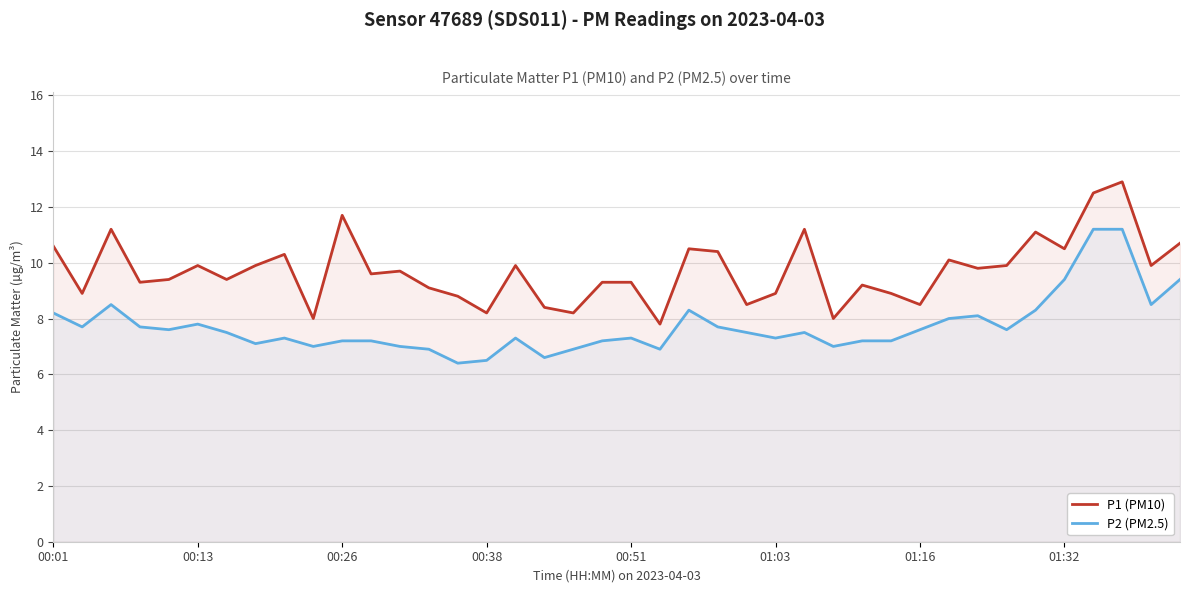

Reading left to right, extract all data points from this chart.

P1 (PM10): 10.6	8.9	11.2	9.3	9.4	9.9	9.4	9.9	10.3	8.0	11.7	9.6	9.7	9.1	8.8	8.2	9.9	8.4	8.2	9.3	9.3	7.8	10.5	10.4	8.5	8.9	11.2	8.0	9.2	8.9	8.5	10.1	9.8	9.9	11.1	10.5	12.5	12.9	9.9	10.7
P2 (PM2.5): 8.2	7.7	8.5	7.7	7.6	7.8	7.5	7.1	7.3	7.0	7.2	7.2	7.0	6.9	6.4	6.5	7.3	6.6	6.9	7.2	7.3	6.9	8.3	7.7	7.5	7.3	7.5	7.0	7.2	7.2	7.6	8.0	8.1	7.6	8.3	9.4	11.2	11.2	8.5	9.4